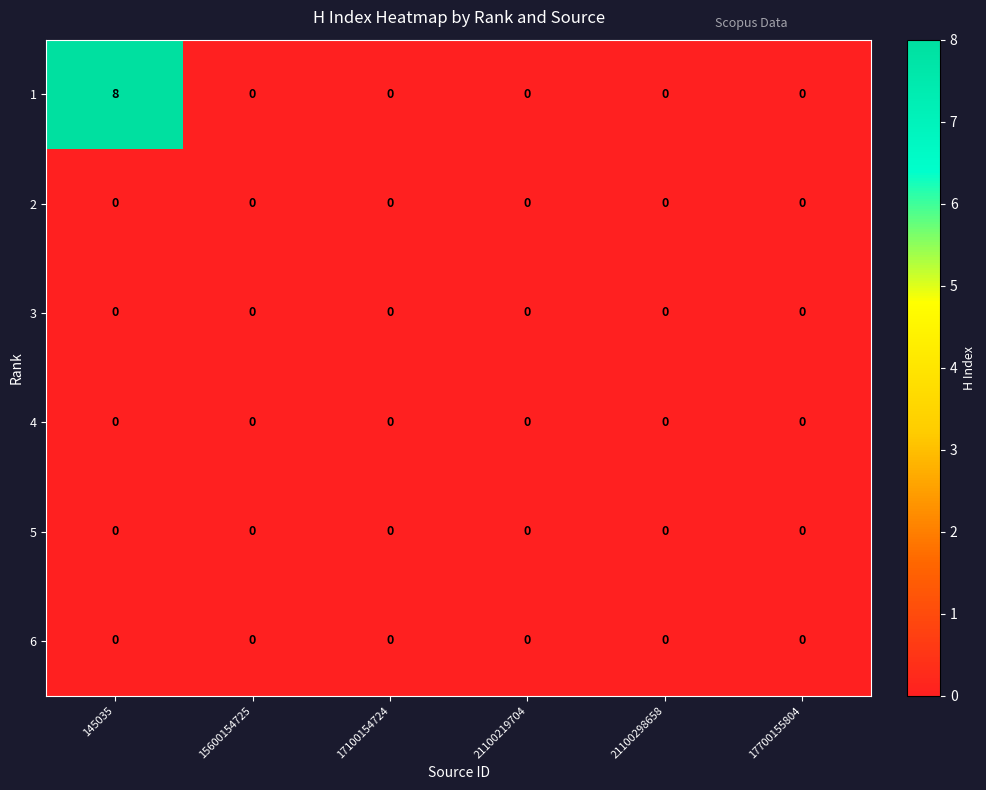

At which category does the chart reach its peak across all series?

145035